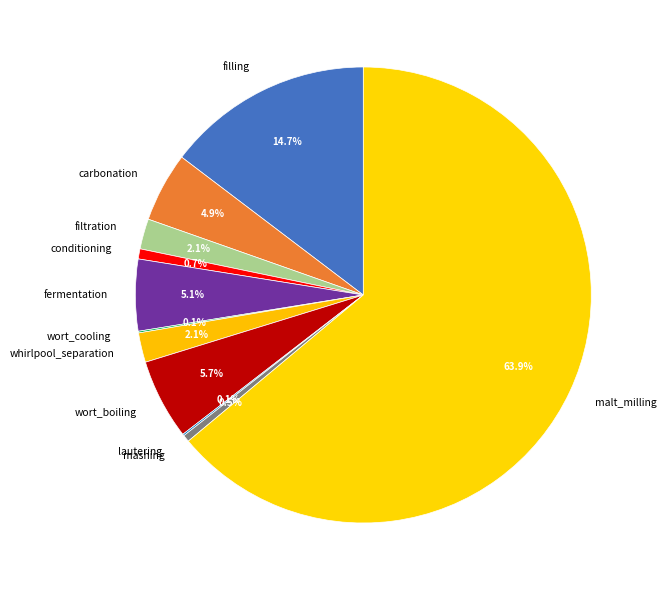

Does malt_milling represent more than half of the total?

Yes